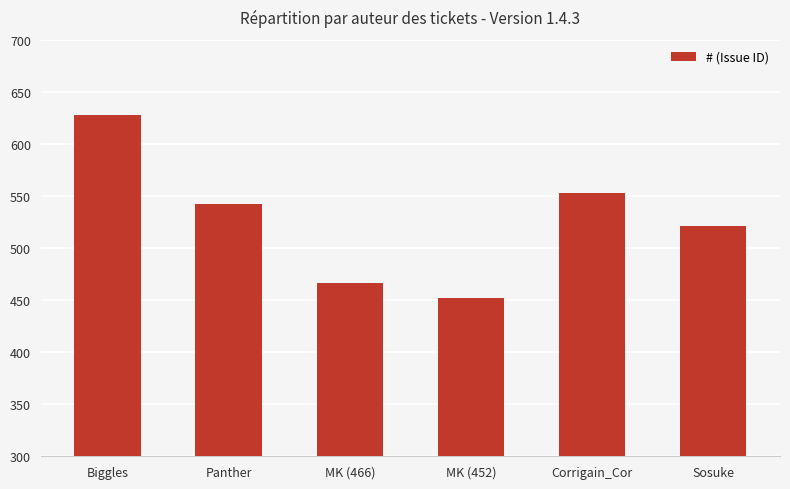

Approximately how many times larger is the value at Corrigain_Cor compared to Sosuke?

1.1